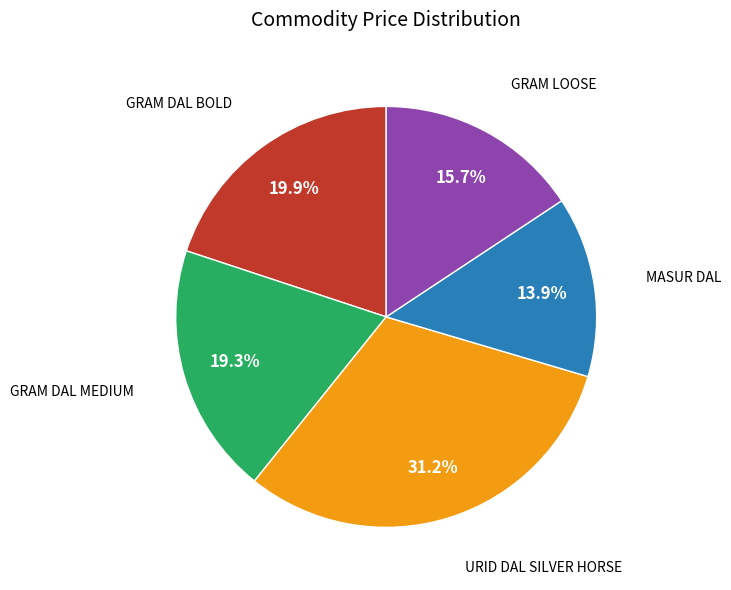

Is there any slice that represents more than half of the pie?

No